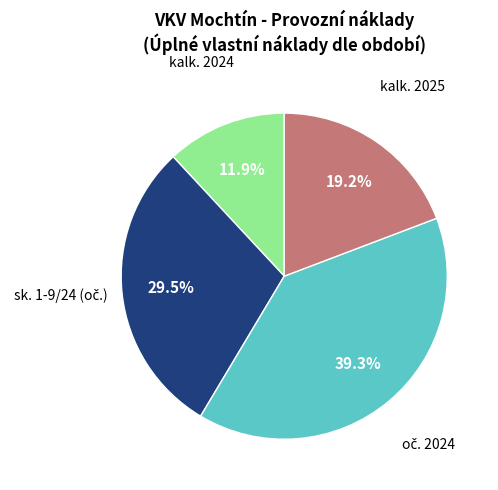

Do kalk. 2024 and kalk. 2025 together represent more than half of the pie?

No